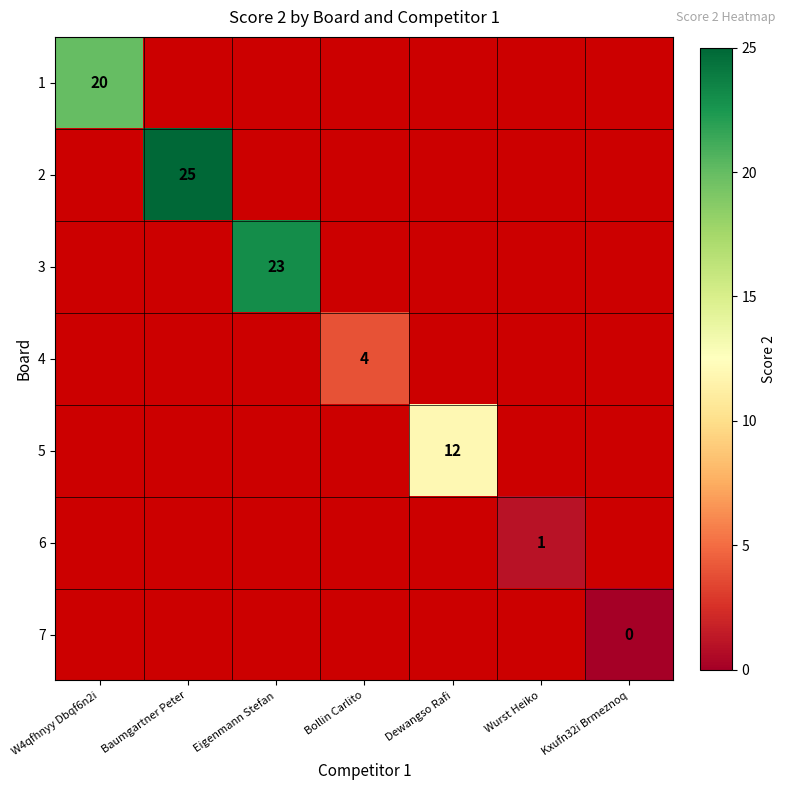

Is it true that 5 equals 3 at Dewangso Rafi?

False